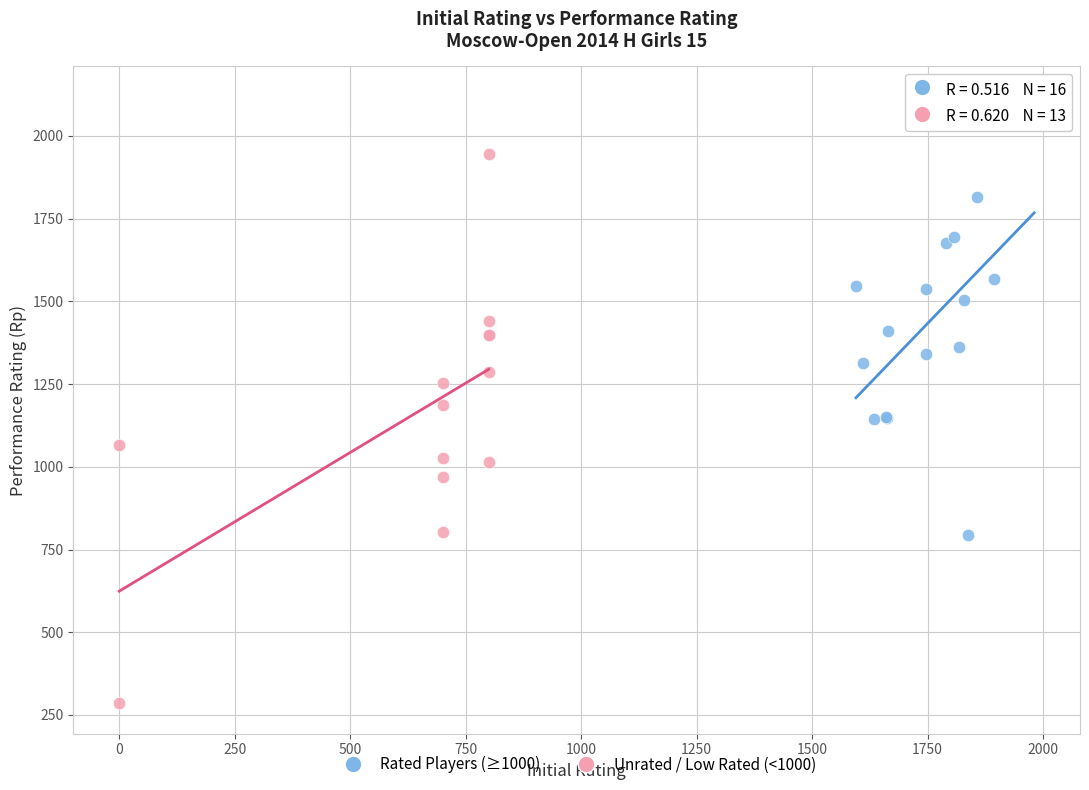

Which series contains the highest Y value?

Rated Players (≥1000)